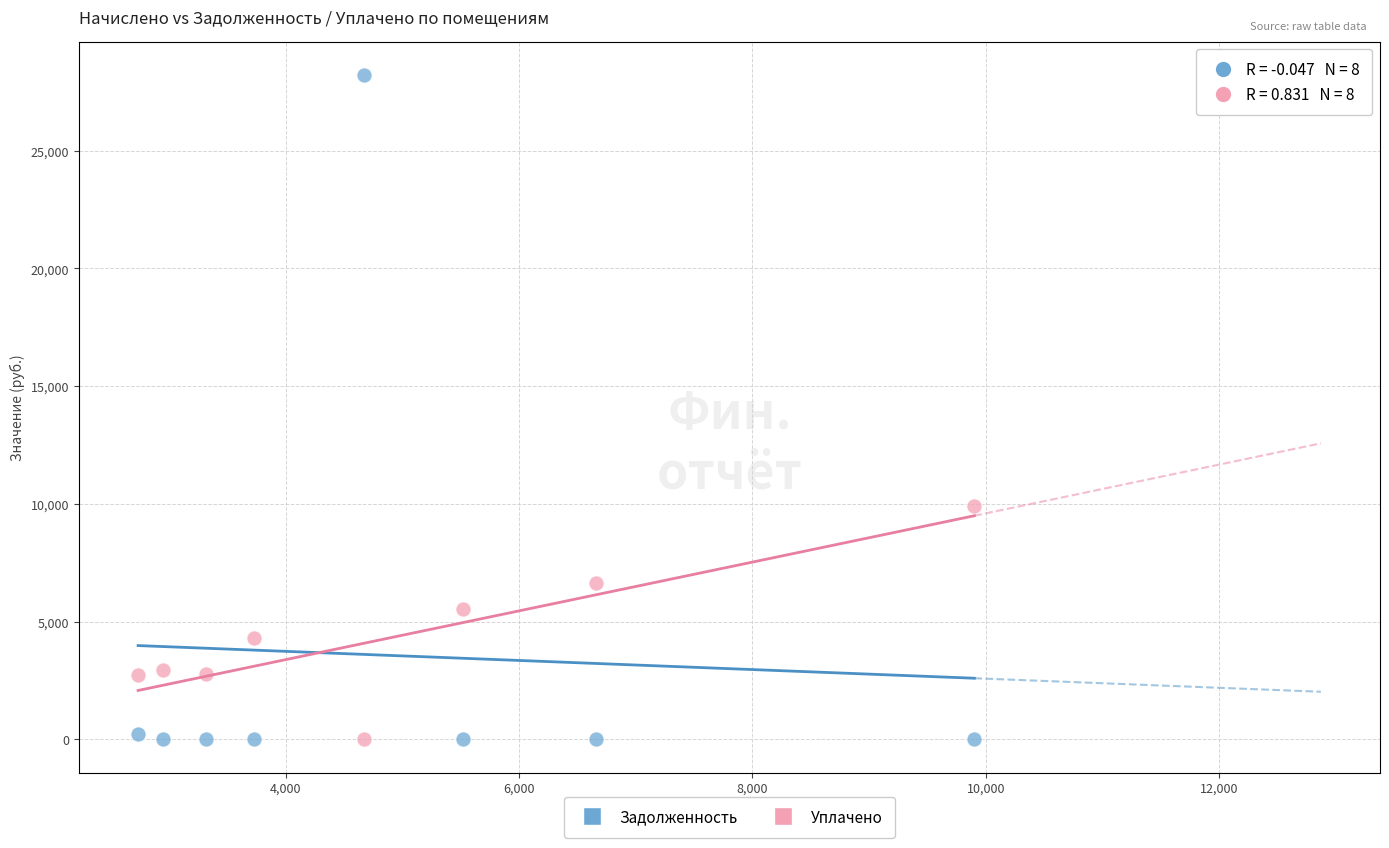

Which series has the widest spread of Y values?

Задолженность